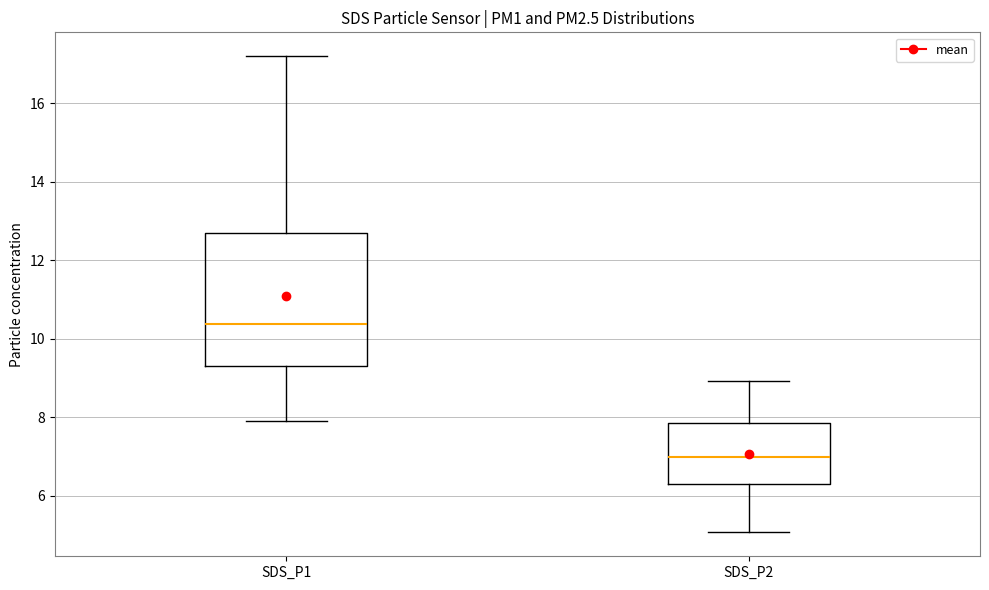

Reading left to right, transcribe this box plot: for each box, give where its median line is, the range the box spans, and where its two whiskers end, as read against the y-axis. The values are not printed on the chart, so give them approximately, as read against the axis.

SDS_P1: median 10.4, box 9.4 to 12.8, whiskers 8.0 to 17.2
SDS_P2: median 7.0, box 6.2 to 7.8, whiskers 5.0 to 9.0